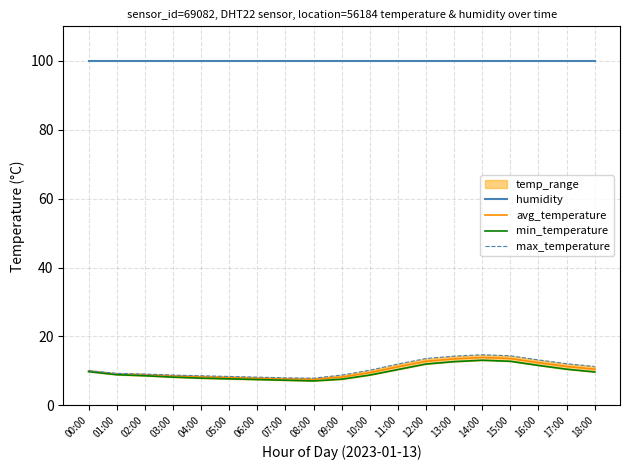

How many lines are shown in the chart?

4